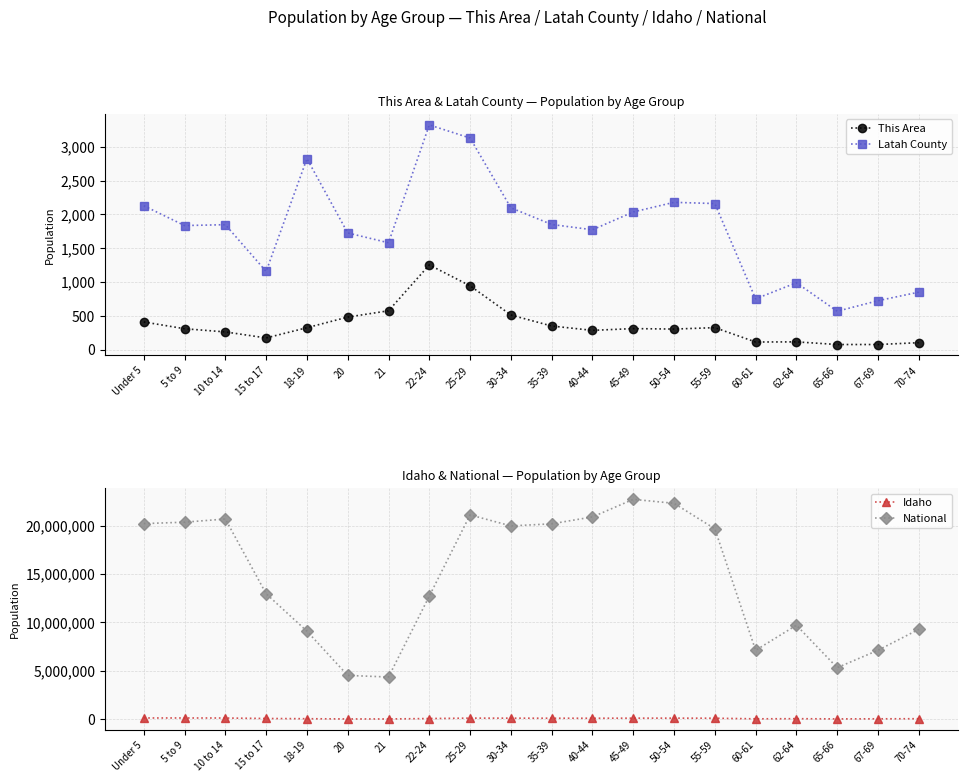

Where is the first local minimum for Latah County?

5 to 9